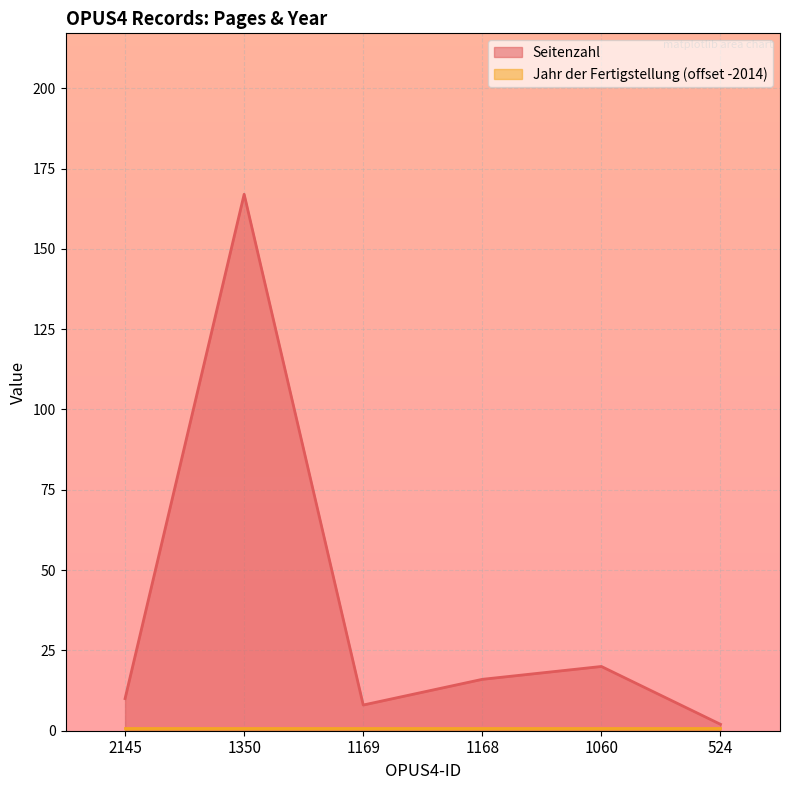

What is the approximate value at 1350?

167